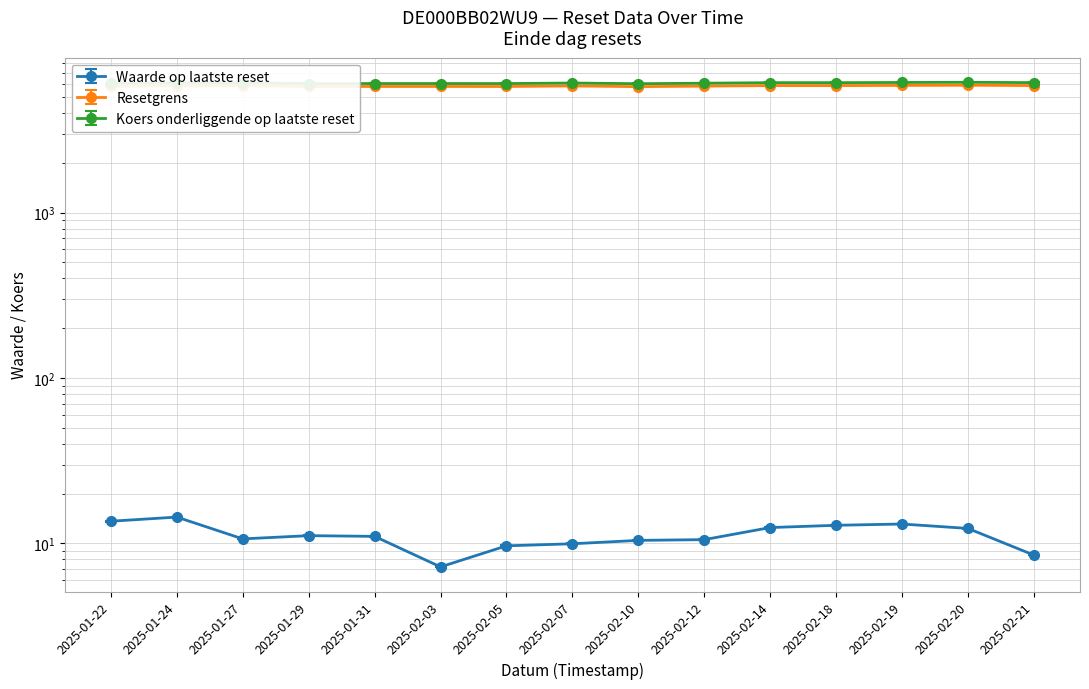

Rank the series by their maximum value, from lowest to highest.

Waarde op laatste reset, Resetgrens, Koers onderliggende op laatste reset